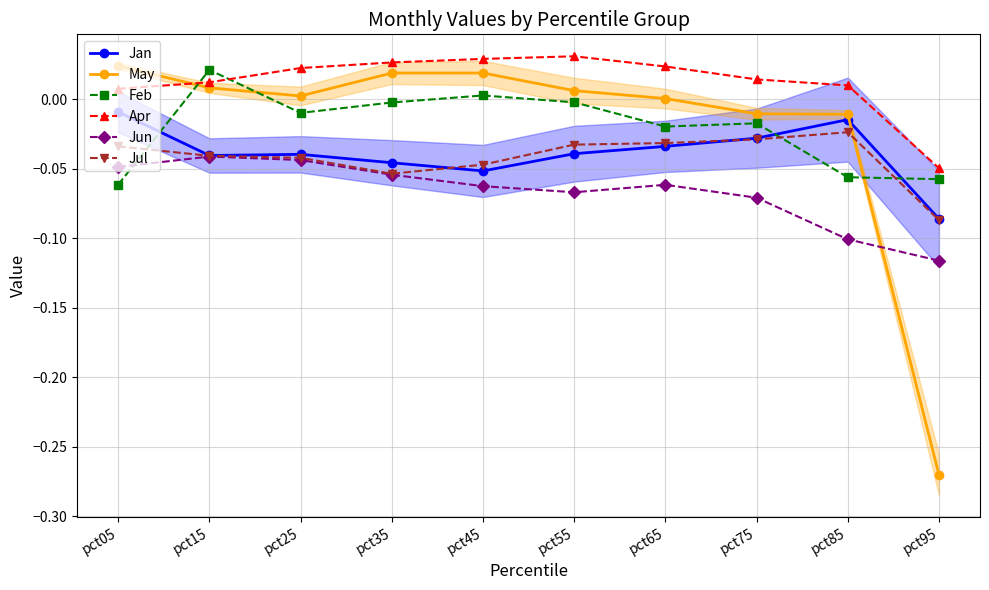

How many values in the Feb series exceed 0?

2